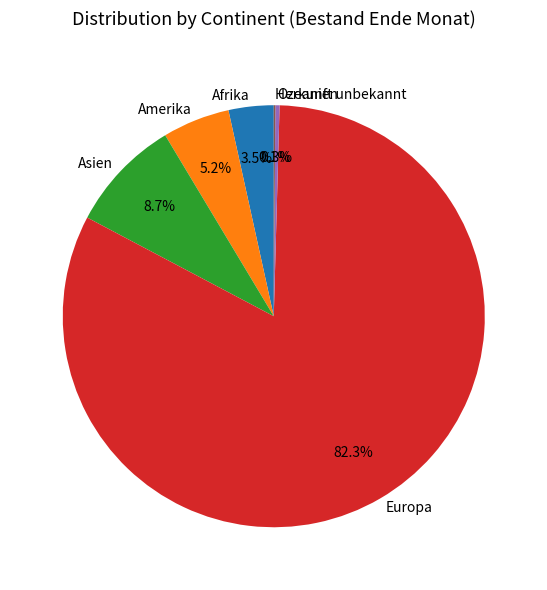

What percentage is NOT represented by Amerika?

94.8%